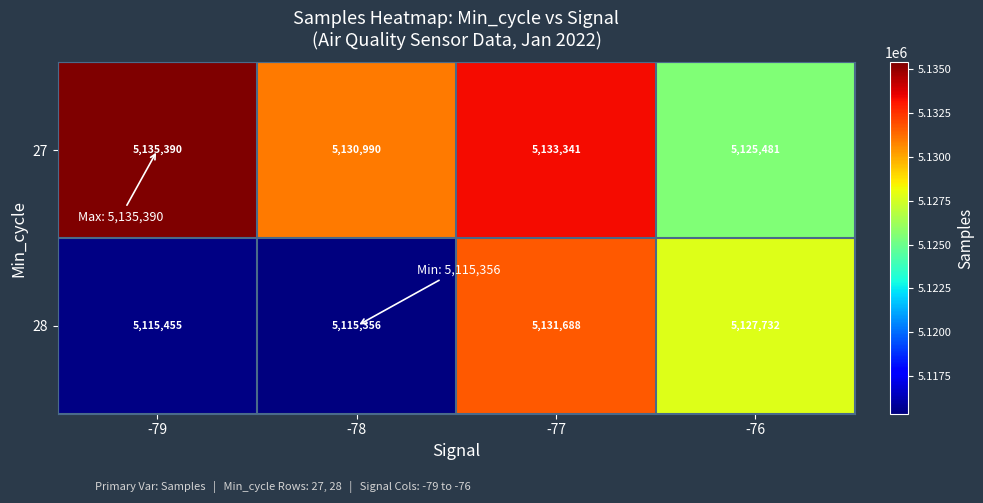

Reading right to left, list all the values displayed in this chart.

27: 5125481	5133341	5130990	5135390
28: 5127732	5131688	5115356	5115455